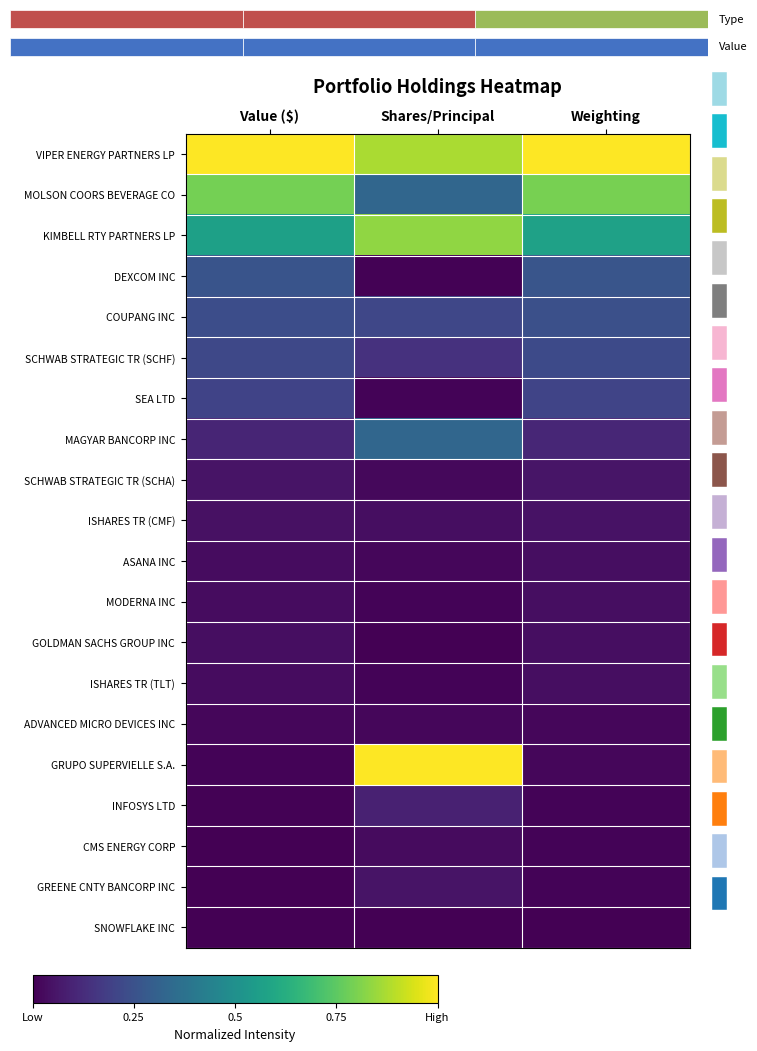

Reading left to right, list all the values displayed in this chart.

VIPER ENERGY PARTNERS LP: Value ($)=1.0	Shares/Principal=0.9	Weighting=1.0
MOLSON COORS BEVERAGE CO: Value ($)=0.8	Shares/Principal=0.3	Weighting=0.8
KIMBELL RTY PARTNERS LP: Value ($)=0.6	Shares/Principal=0.8	Weighting=0.6
DEXCOM INC: Value ($)=0.3	Shares/Principal=0.0	Weighting=0.3
COUPANG INC: Value ($)=0.2	Shares/Principal=0.2	Weighting=0.2
SCHWAB STRATEGIC TR (SCHF): Value ($)=0.2	Shares/Principal=0.1	Weighting=0.2
SEA LTD: Value ($)=0.2	Shares/Principal=0.0	Weighting=0.2
MAGYAR BANCORP INC: Value ($)=0.1	Shares/Principal=0.3	Weighting=0.1
SCHWAB STRATEGIC TR (SCHA): Value ($)=0.1	Shares/Principal=0.0	Weighting=0.1
ISHARES TR (CMF): Value ($)=0.0	Shares/Principal=0.0	Weighting=0.0
ASANA INC: Value ($)=0.0	Shares/Principal=0.0	Weighting=0.0
MODERNA INC: Value ($)=0.0	Shares/Principal=0.0	Weighting=0.0
GOLDMAN SACHS GROUP INC: Value ($)=0.0	Shares/Principal=0.0	Weighting=0.0
ISHARES TR (TLT): Value ($)=0.0	Shares/Principal=0.0	Weighting=0.0
ADVANCED MICRO DEVICES INC: Value ($)=0.0	Shares/Principal=0.0	Weighting=0.0
GRUPO SUPERVIELLE S.A.: Value ($)=0.0	Shares/Principal=1.0	Weighting=0.0
INFOSYS LTD: Value ($)=0.0	Shares/Principal=0.1	Weighting=0.0
CMS ENERGY CORP: Value ($)=0.0	Shares/Principal=0.0	Weighting=0.0
GREENE CNTY BANCORP INC: Value ($)=0.0	Shares/Principal=0.1	Weighting=0.0
SNOWFLAKE INC: Value ($)=0.0	Shares/Principal=0.0	Weighting=0.0